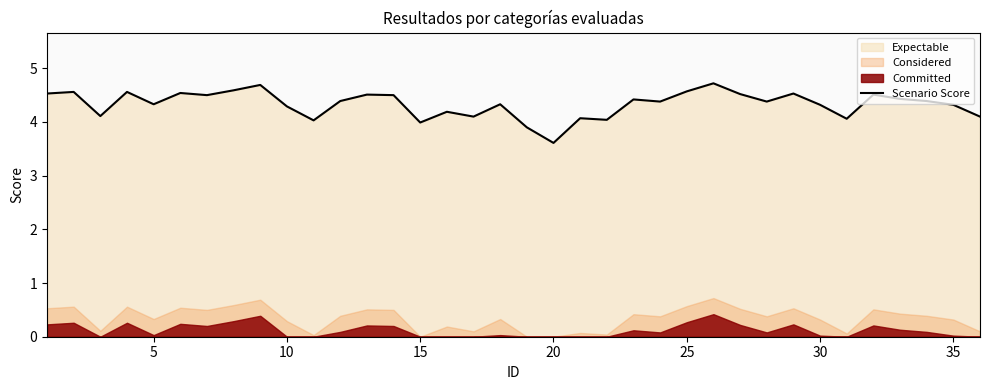

What is the sum of all values?

156.0